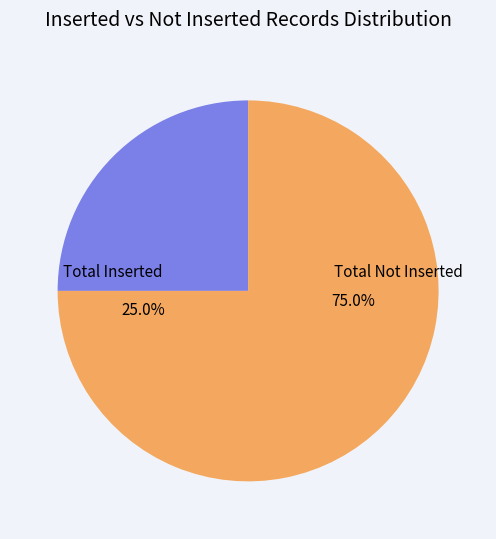

Count the number of slices in the pie.

2